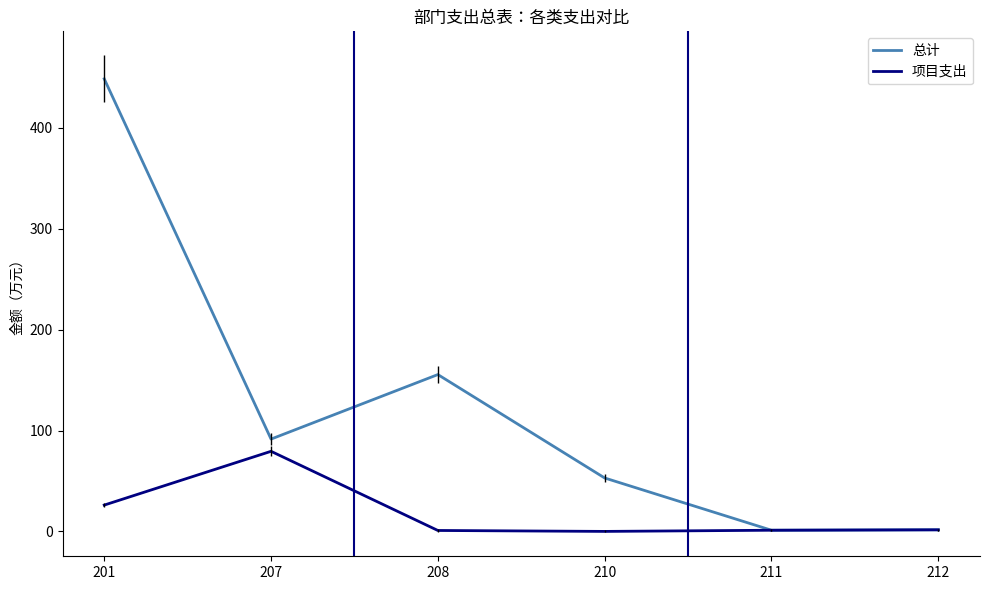

How many values in the 项目支出 series exceed 1?

4